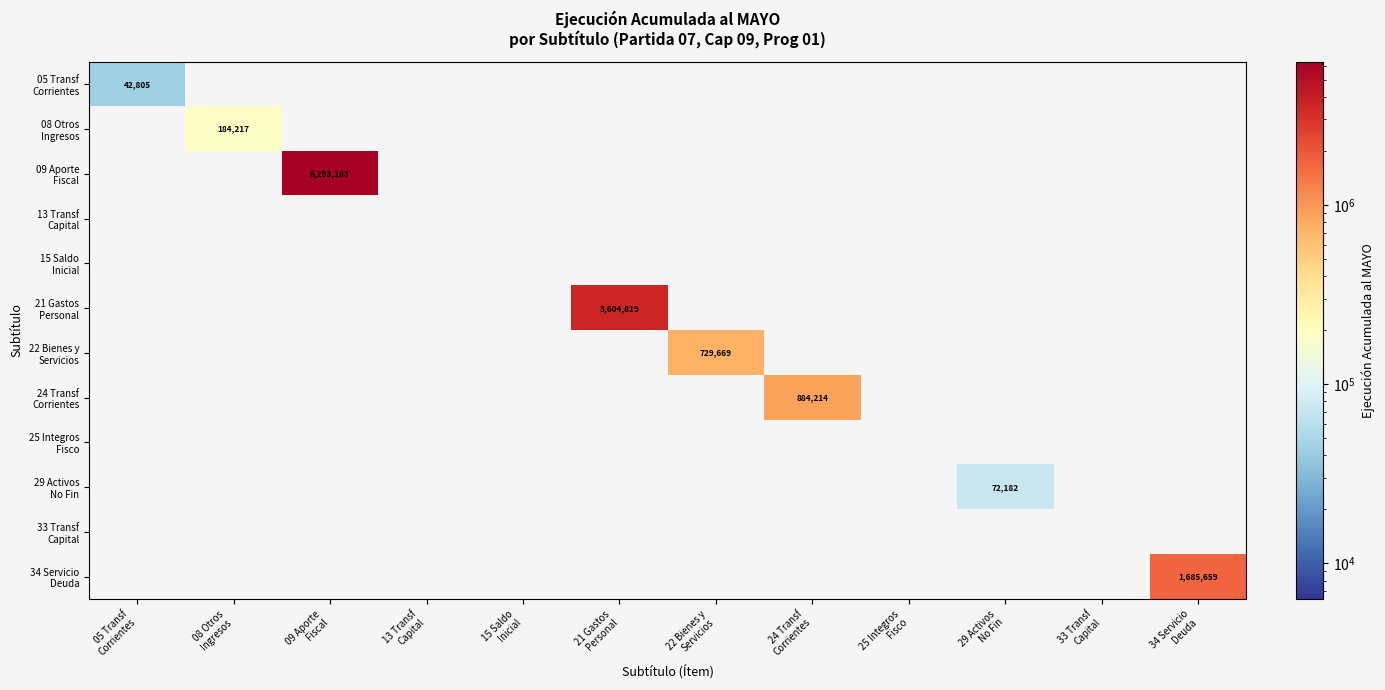

Which series has the largest total across all categories?

09 Aporte Fiscal